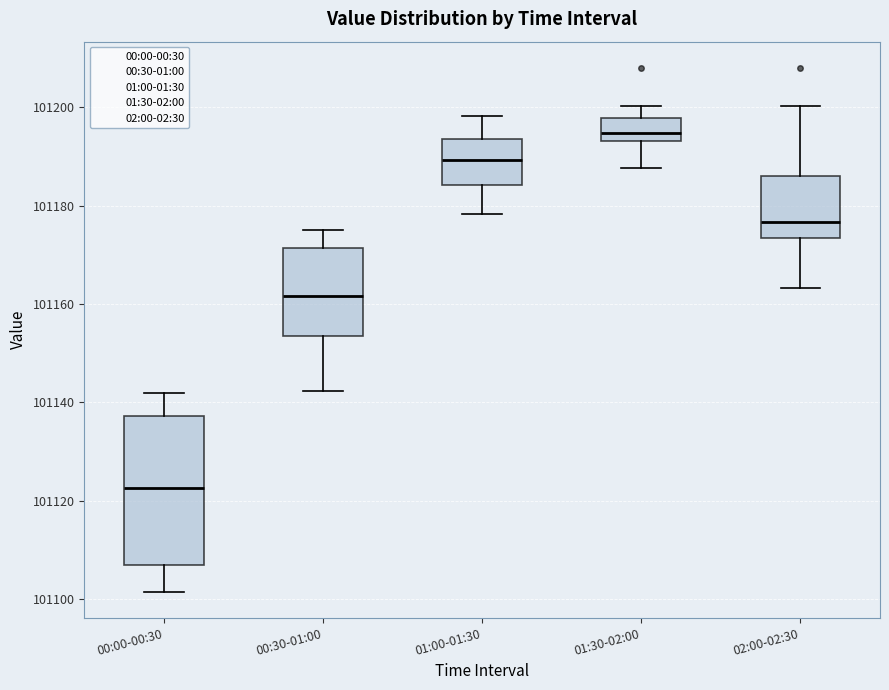

Which box is the tallest, from its lower edge to its upper edge?

00:00-00:30